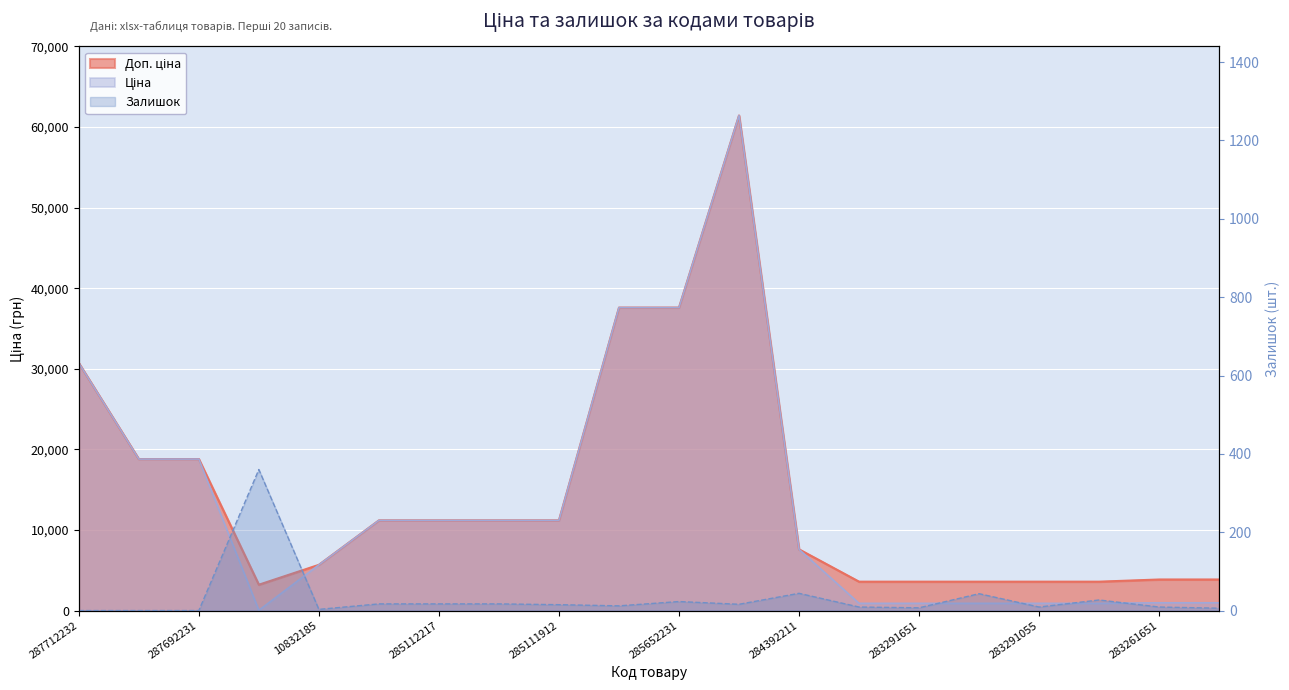

True or false: Ціна and Доп. ціна intersect in this chart.

False